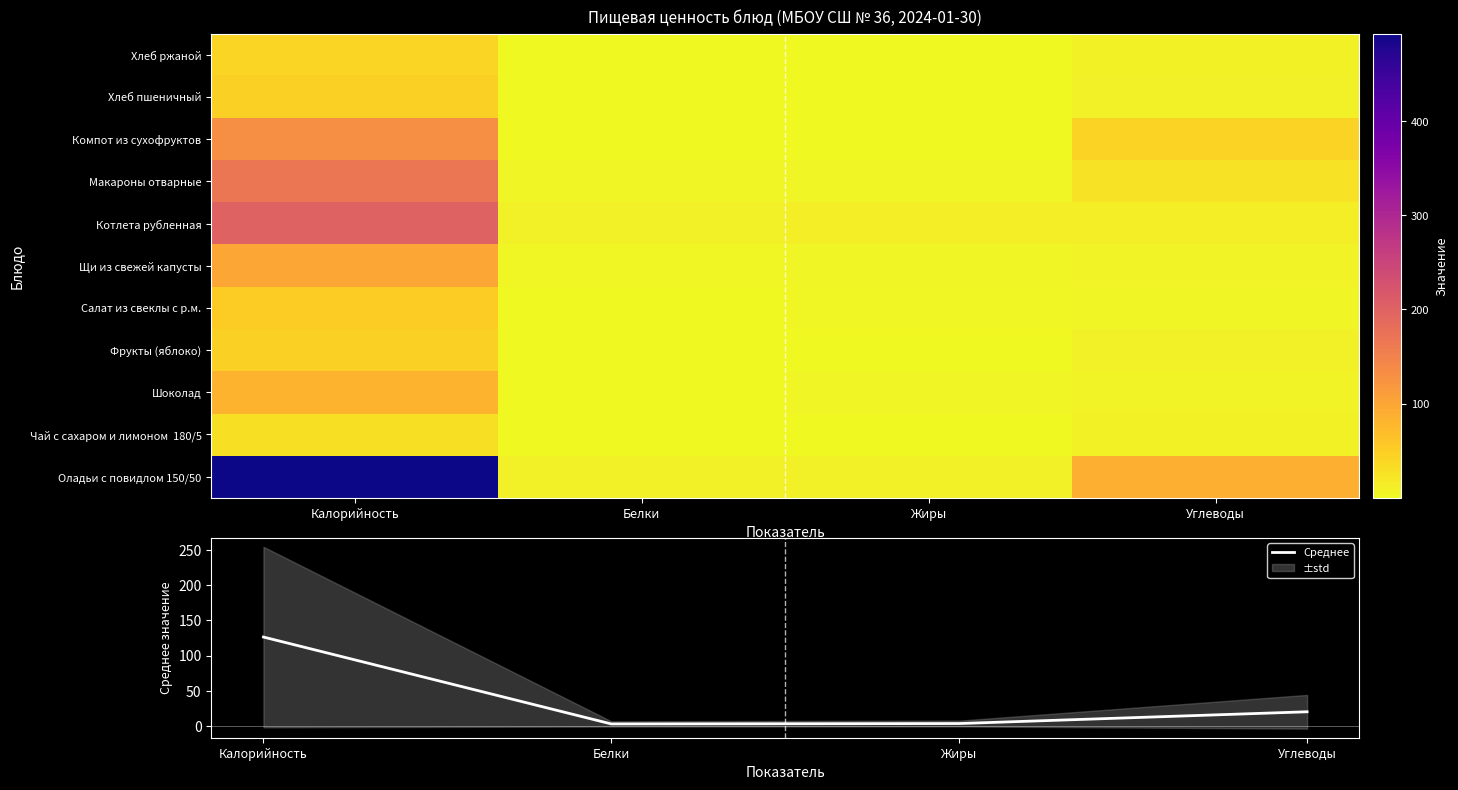

Is it true that Среднее equals 20.4 at Углеводы?

True